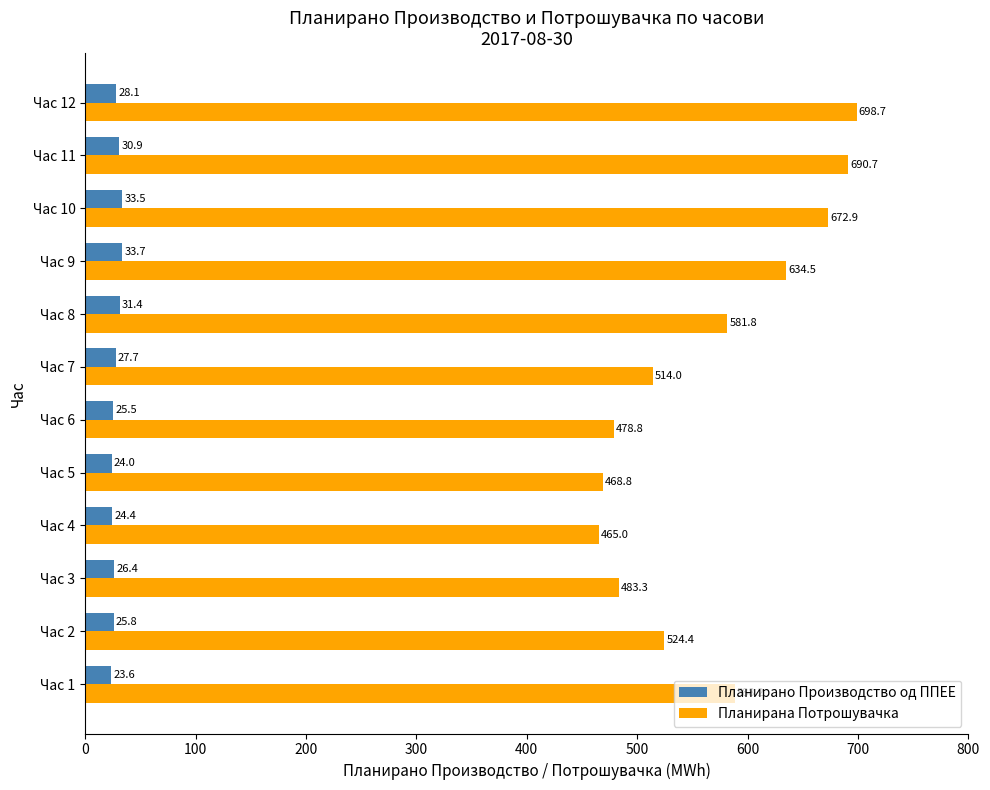

True or false: Планирано Производство од ППЕЕ has a value of 25.5 at Час 6.

True